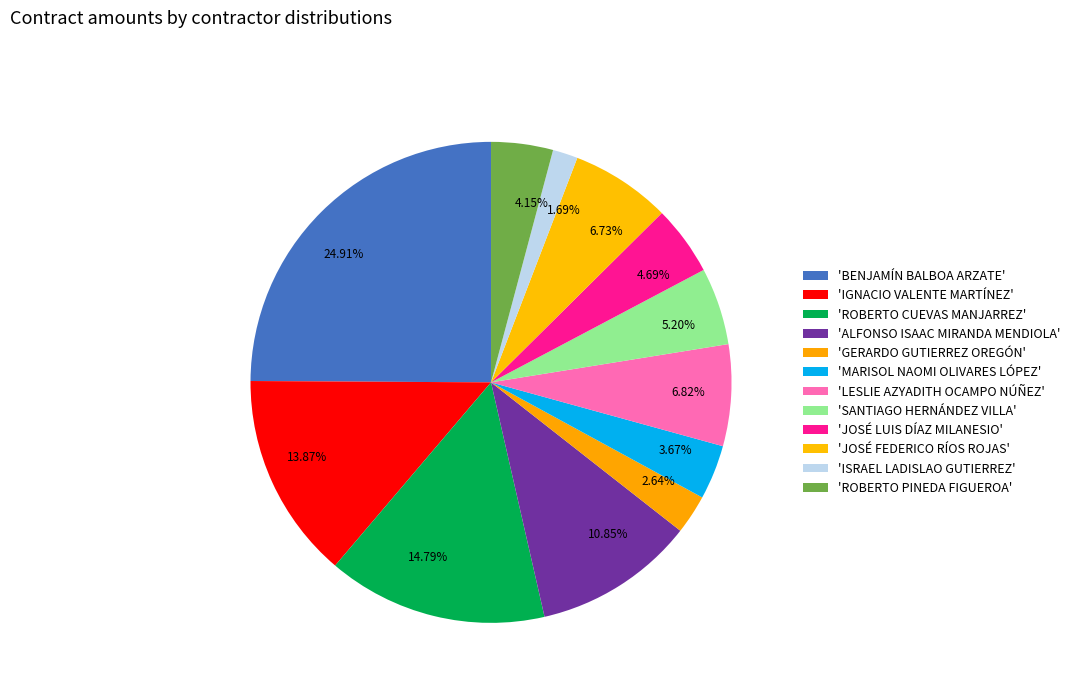

How many segments does this pie chart have?

12